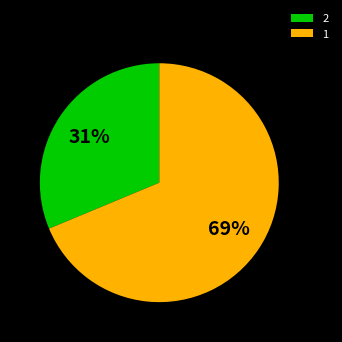

Combined, do 1 and 2 account for over 50%?

Yes